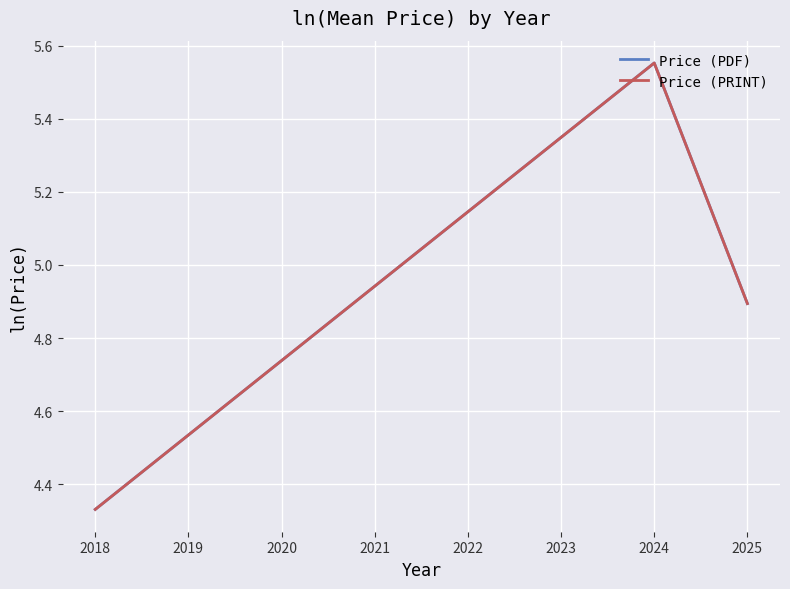

Does the chart have visible grid lines?

Yes